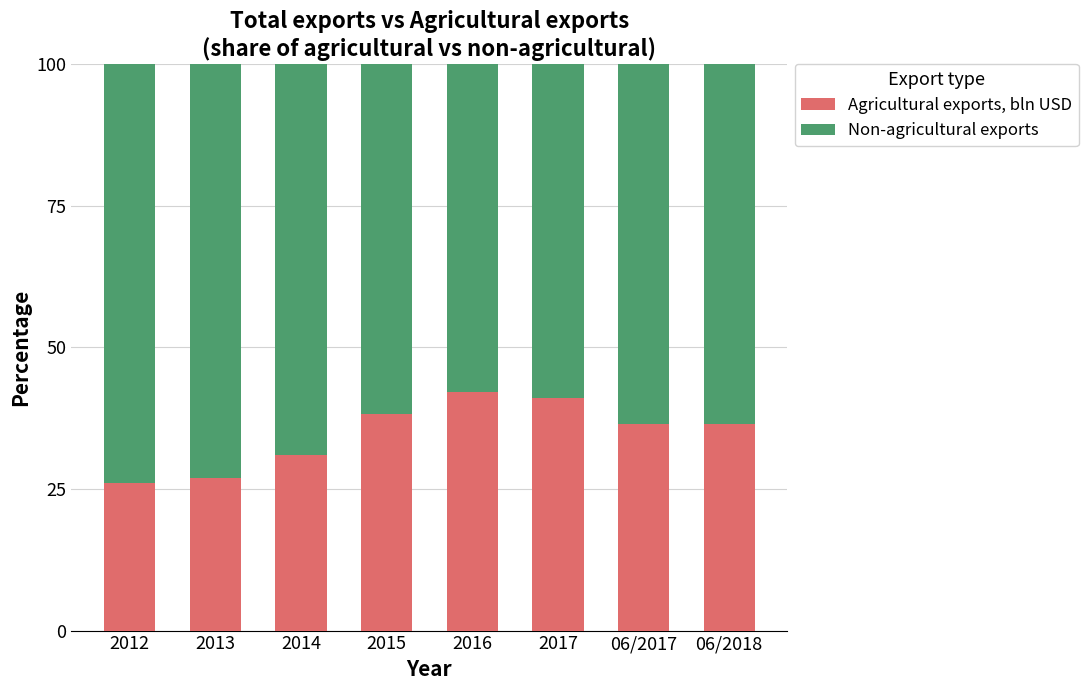

At which label does Agricultural exports, bln USD first exceed 36?

2015